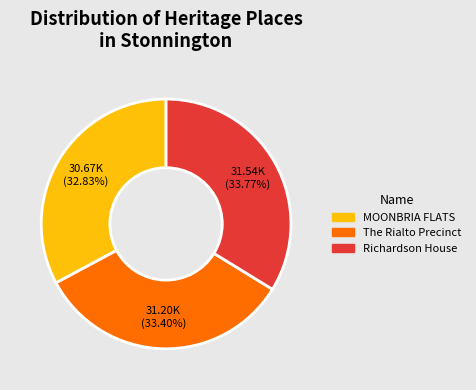

To the nearest percent, what percentage of the pie is Richardson House?

34%